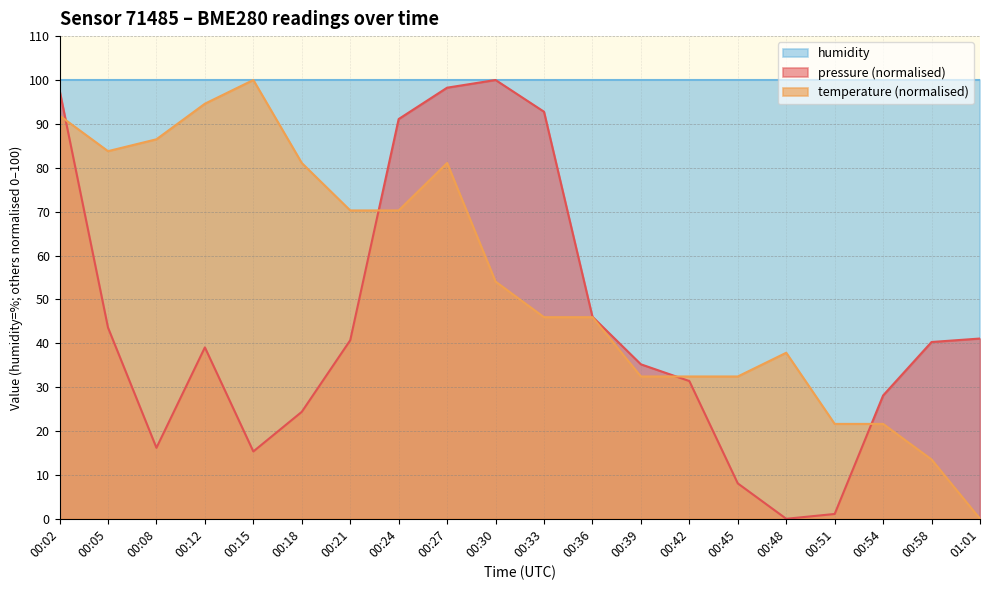

True or false: pressure has a value of 1.1 at 00:51.

True